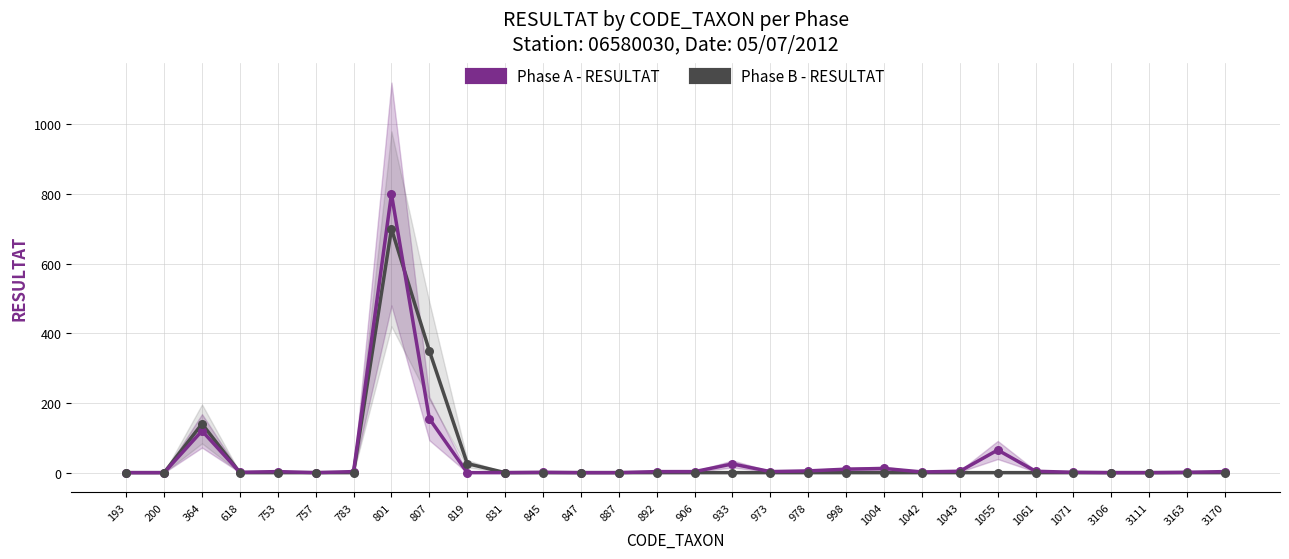

At which category is the sum across all series the highest?

801